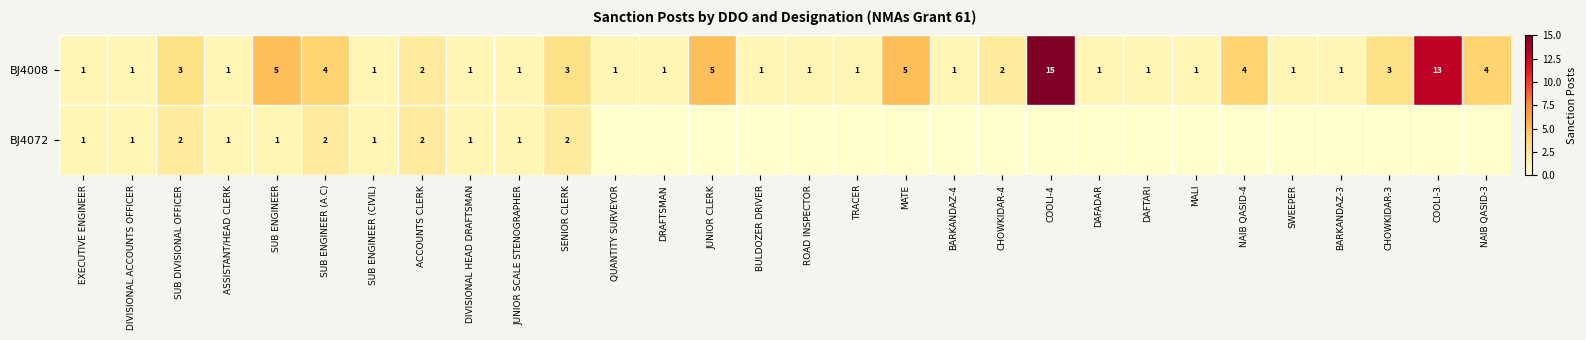

What is the sum of the BJ4008 values at DAFADAR and SUB ENGINEER?

6